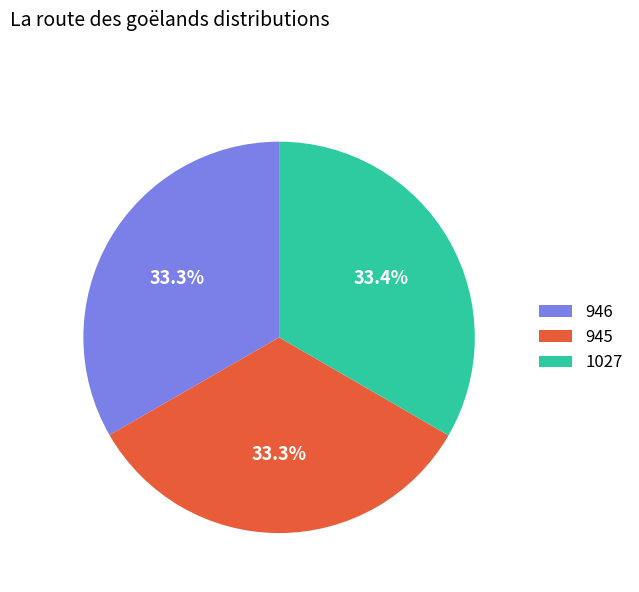

What is the ratio of the value at 946 to the value at 945?

1.0